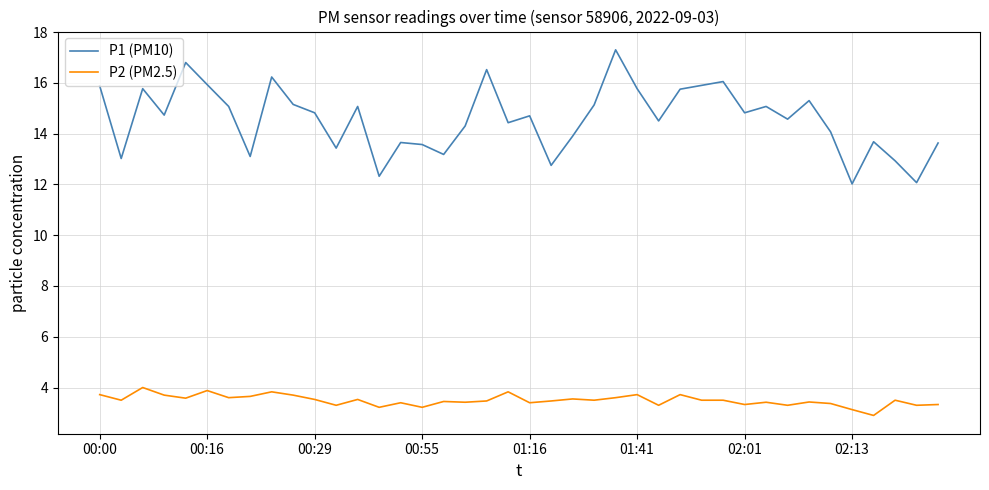

List the series in order of their overall mean, highest first.

P1 (PM10), P2 (PM2.5)